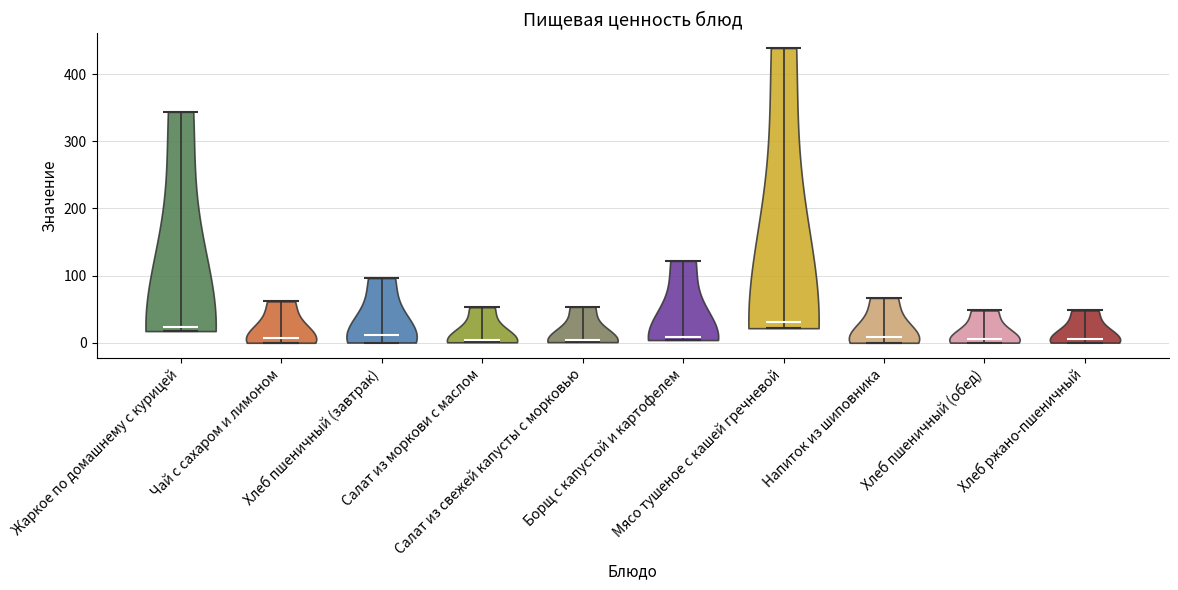

Reading left to right, read every violin against the y-axis: where its median line is, and the lowest and highest points it reaches. The values are not printed on the chart, so give them approximately, as read against the axis.

Жаркое по домашнему с курицей: median line 20, lowest point 20, highest point 340
Чай с сахаром и лимоном: median line 10, lowest point 0, highest point 60
Хлеб пшеничный (завтрак): median line 10, lowest point 0, highest point 100
Салат из моркови с маслом: median line 0, lowest point 0, highest point 50
Салат из свежей капусты с морковью: median line 0, lowest point 0, highest point 50
Борщ с капустой и картофелем: median line 10, lowest point 0, highest point 120
Мясо тушеное с кашей гречневой: median line 30, lowest point 20, highest point 440
Напиток из шиповника: median line 10, lowest point 0, highest point 70
Хлеб пшеничный (обед): median line 10, lowest point 0, highest point 50
Хлеб ржано-пшеничный: median line 10, lowest point 0, highest point 50